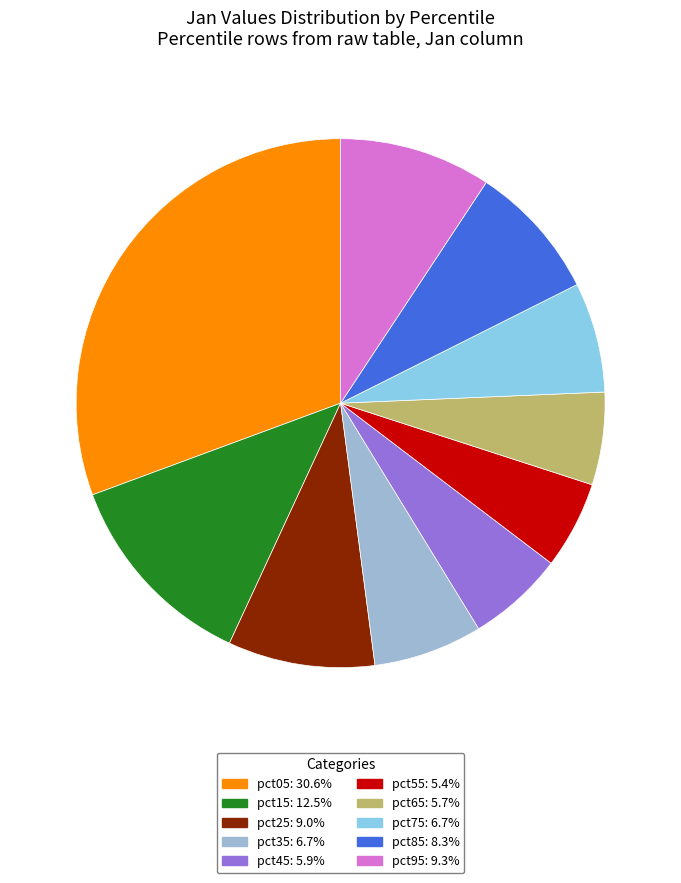

Which slice is the largest?

pct05